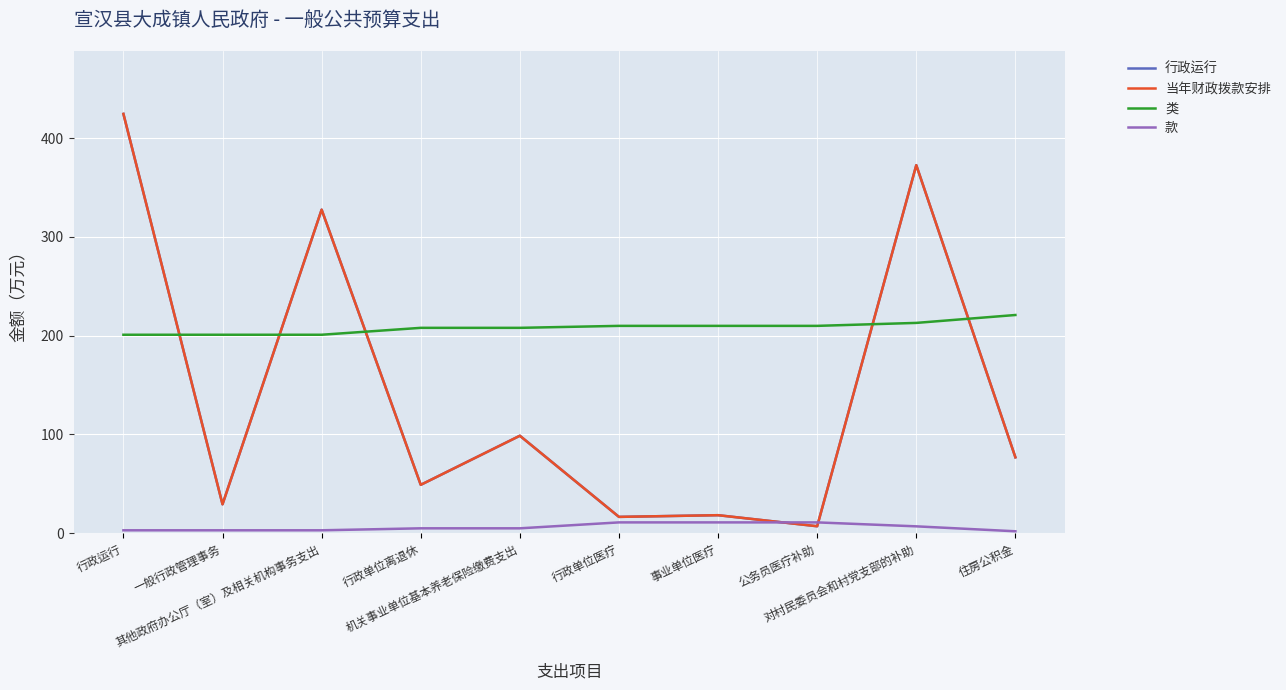

Does the chart have visible grid lines?

Yes